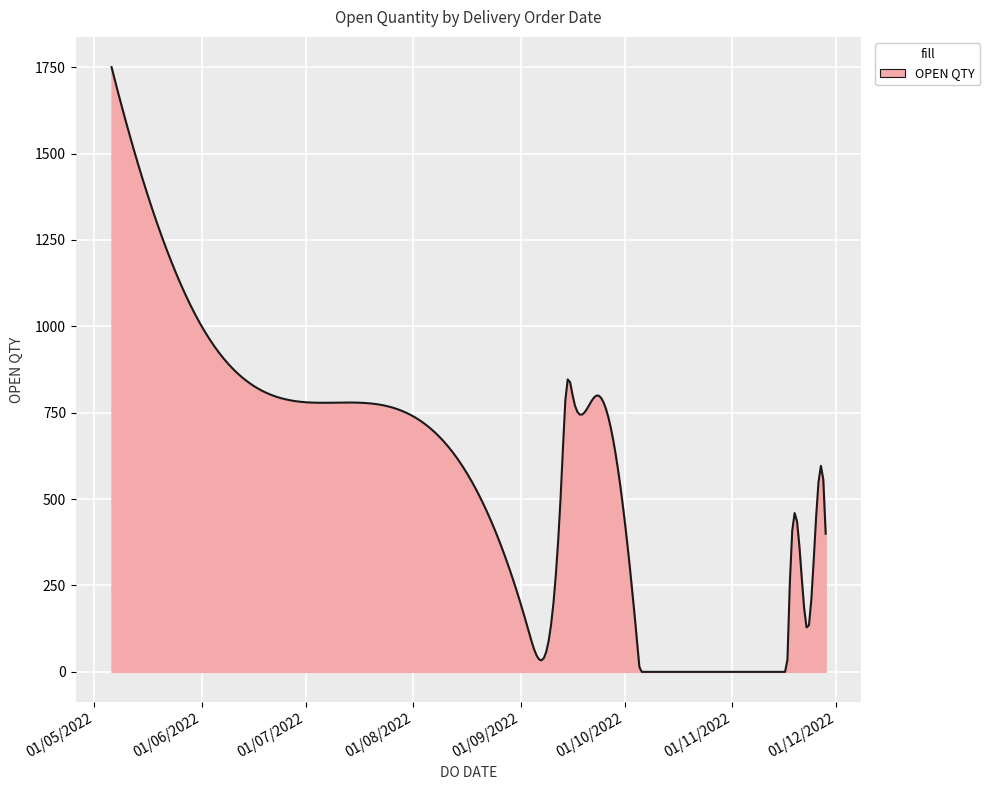

What is the difference between the maximum and minimum values?

1750.0